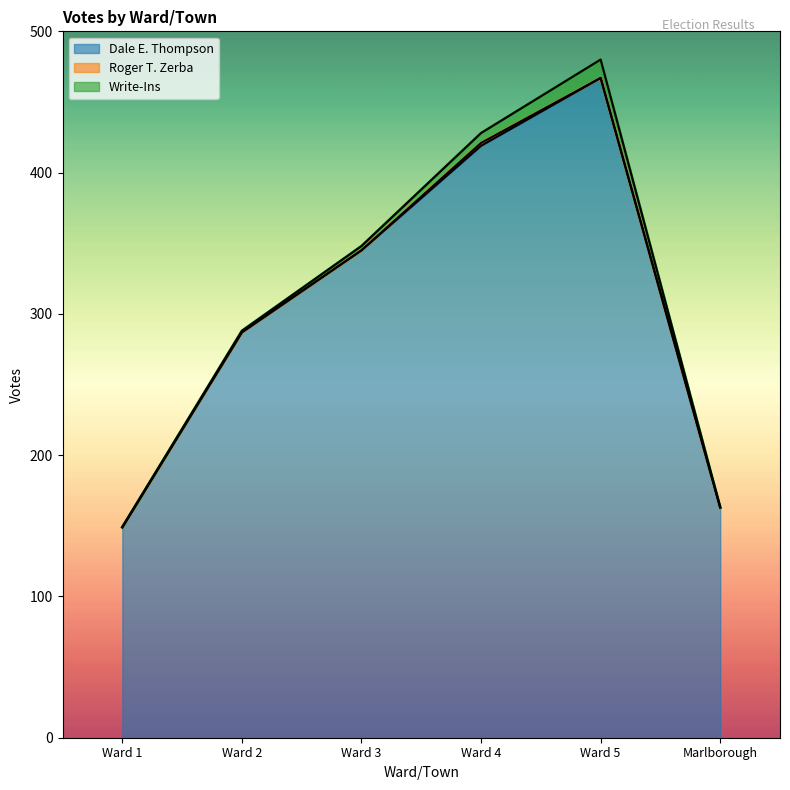

What is the difference between the maximum and minimum values in the Dale E. Thompson series?

318